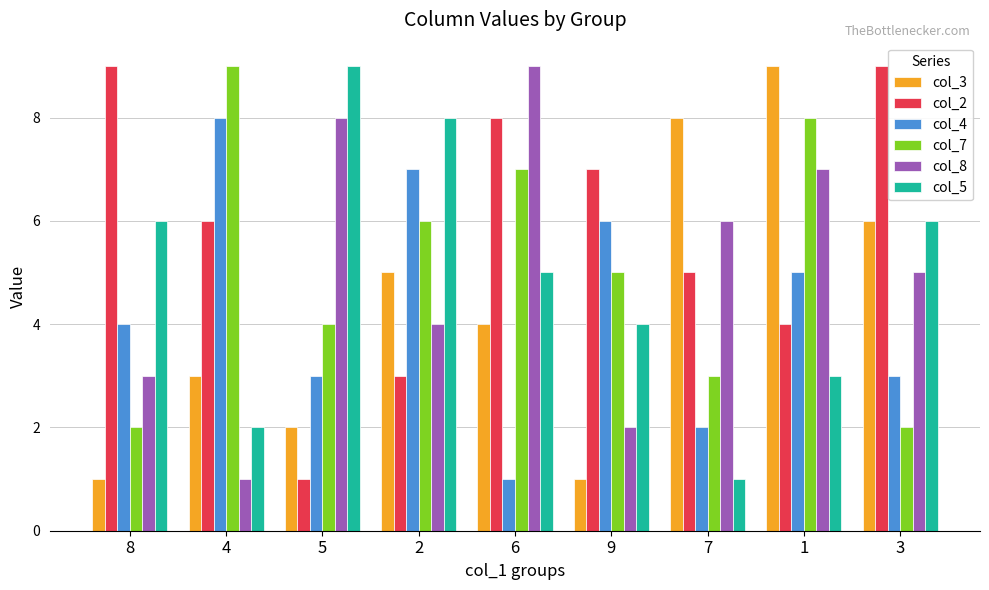

At which label does col_8 first exceed 5?

5